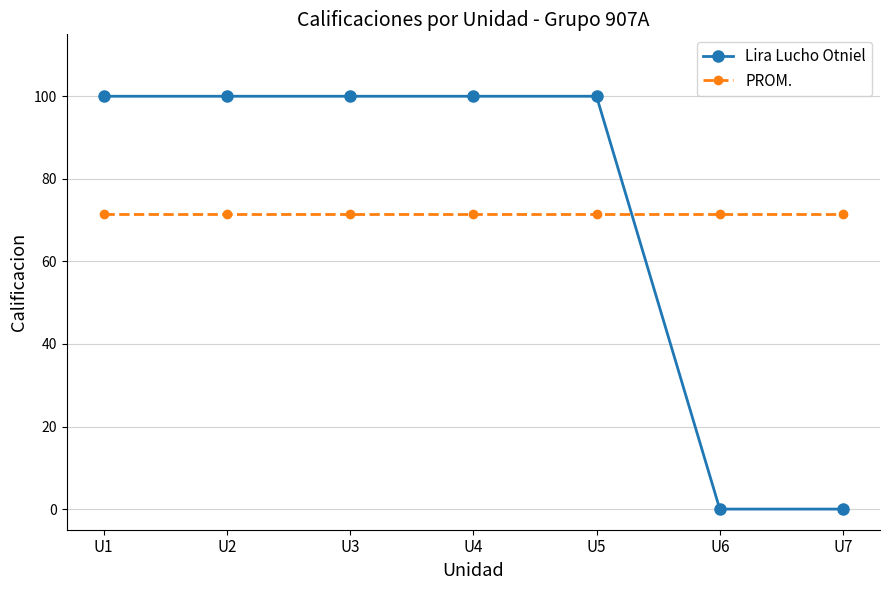

List the series in order of their peak value, lowest first.

PROM., Lira Lucho Otniel